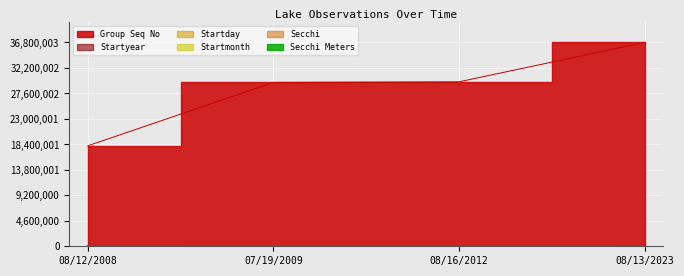

What is the sum of the Startyear values at 08/16/2012 and 07/19/2009?

1.7